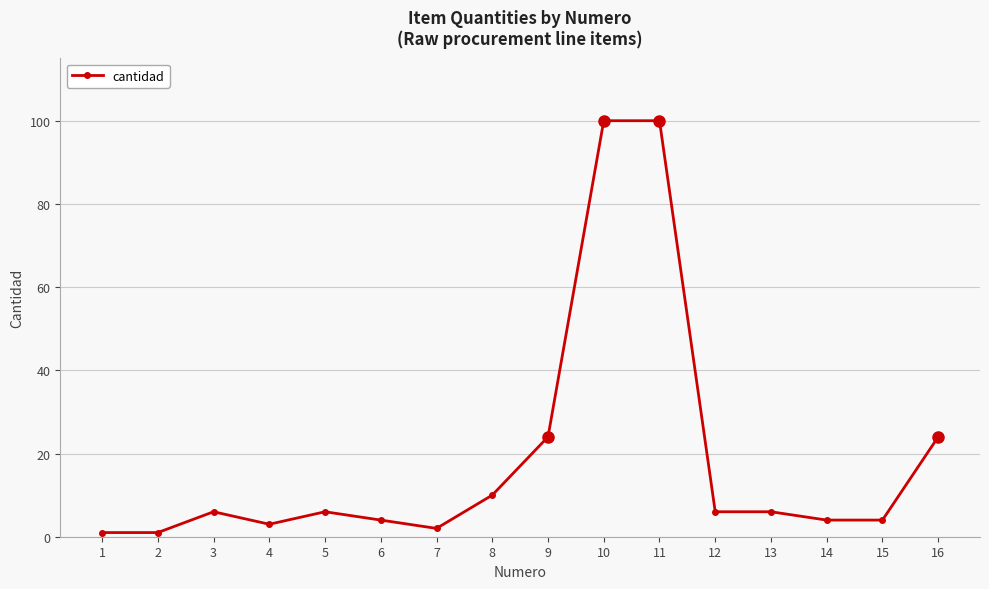

What is the change in value from 3 to 6?

-2